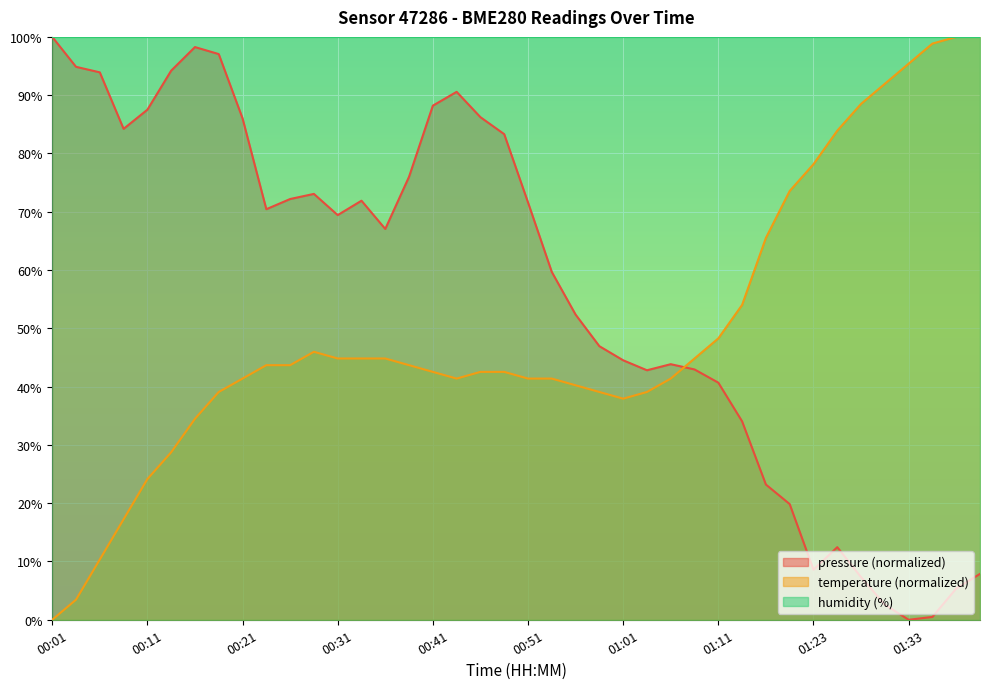

What is the value of the pressure point at the 4th from the left?

84.2